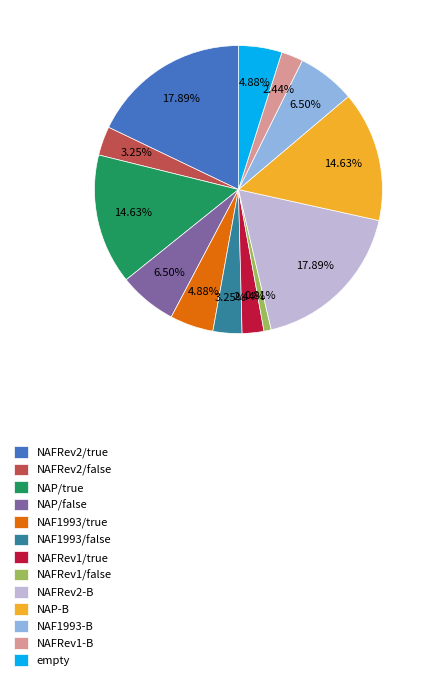

Do NAFRev2/false and NAF1993/false together represent more than half of the pie?

No